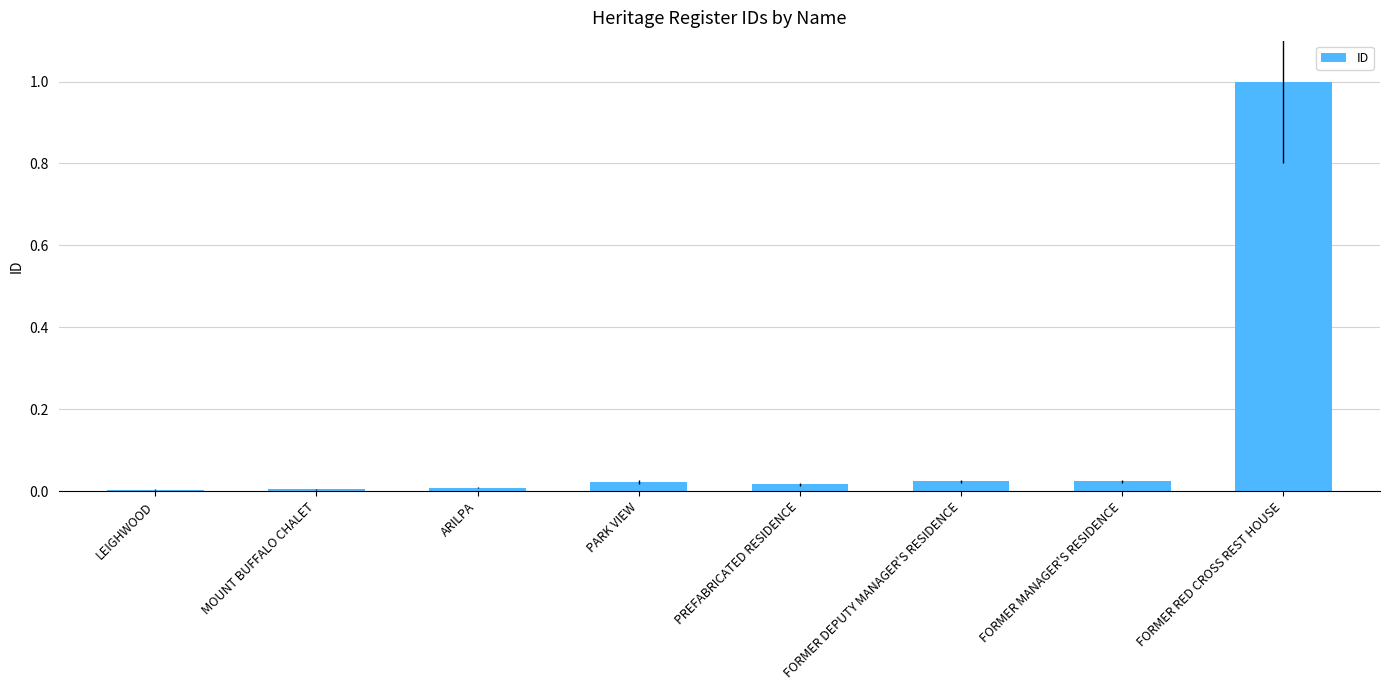

What is the label of the 5th bar from the left?

PREFABRICATED RESIDENCE